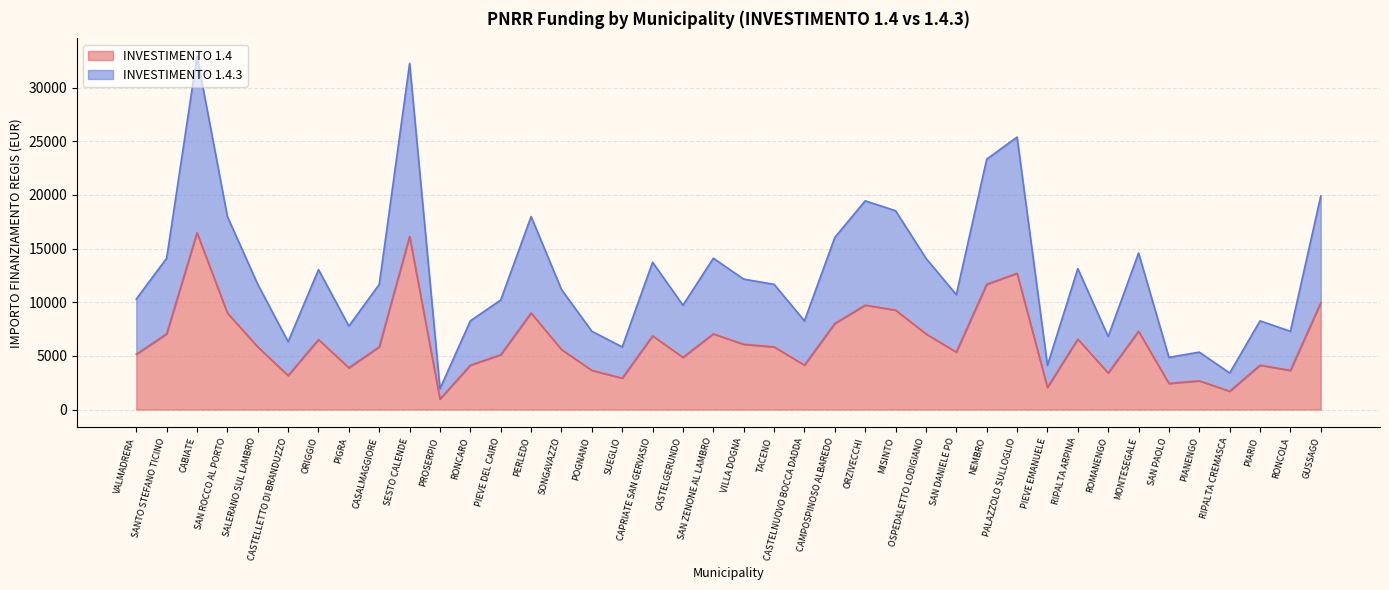

Where is the first local minimum for 1.4.3?

CASTELLETTO DI BRANDUZZO